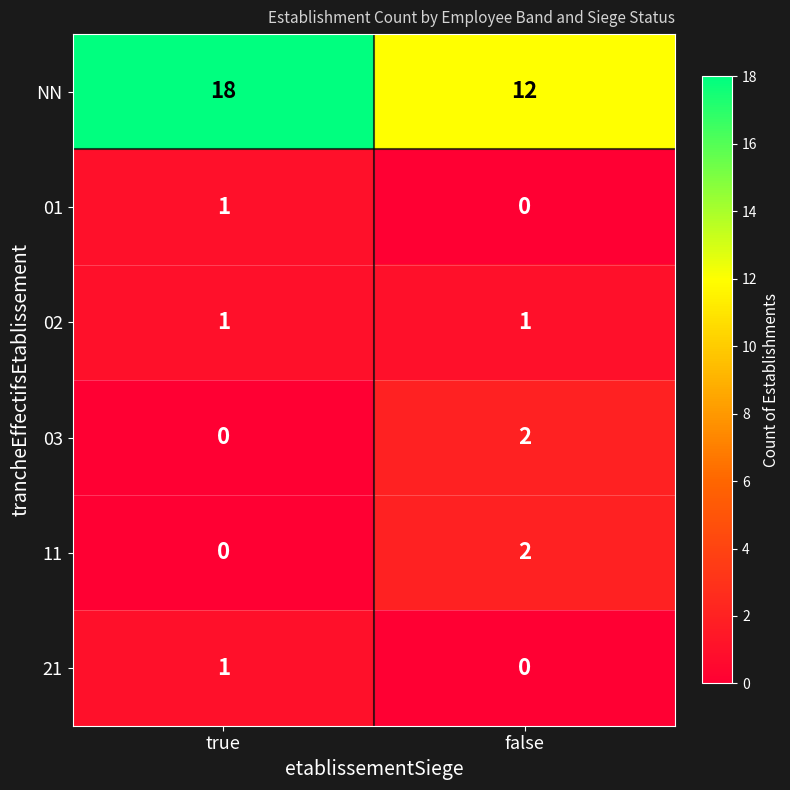

Reading left to right, list all the values displayed in this chart.

NN: 18	12
01: 1	0
02: 1	1
03: 0	2
11: 0	2
21: 1	0